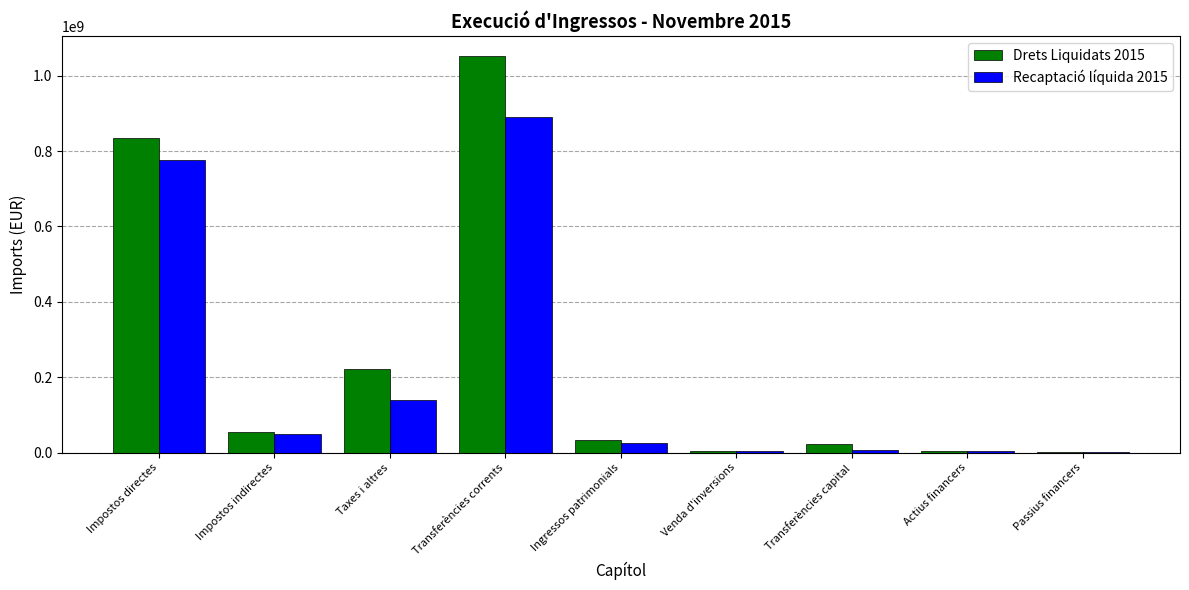

What is the sum of the Recaptació líquida 2015 values at Passius financers and Ingressos patrimonials?

28104878.2